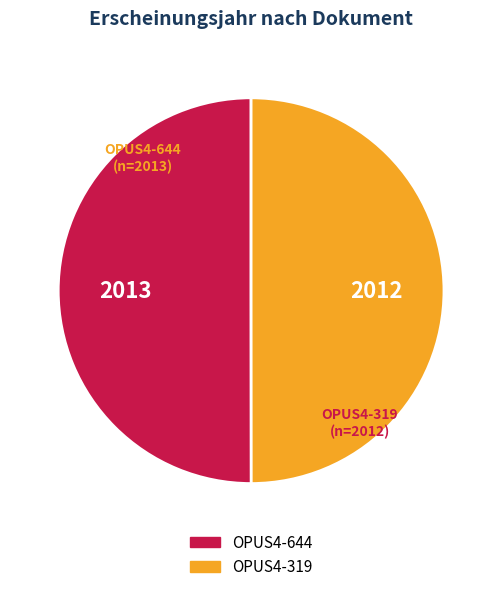

Do OPUS4-644 and OPUS4-319 together represent more than half of the pie?

Yes